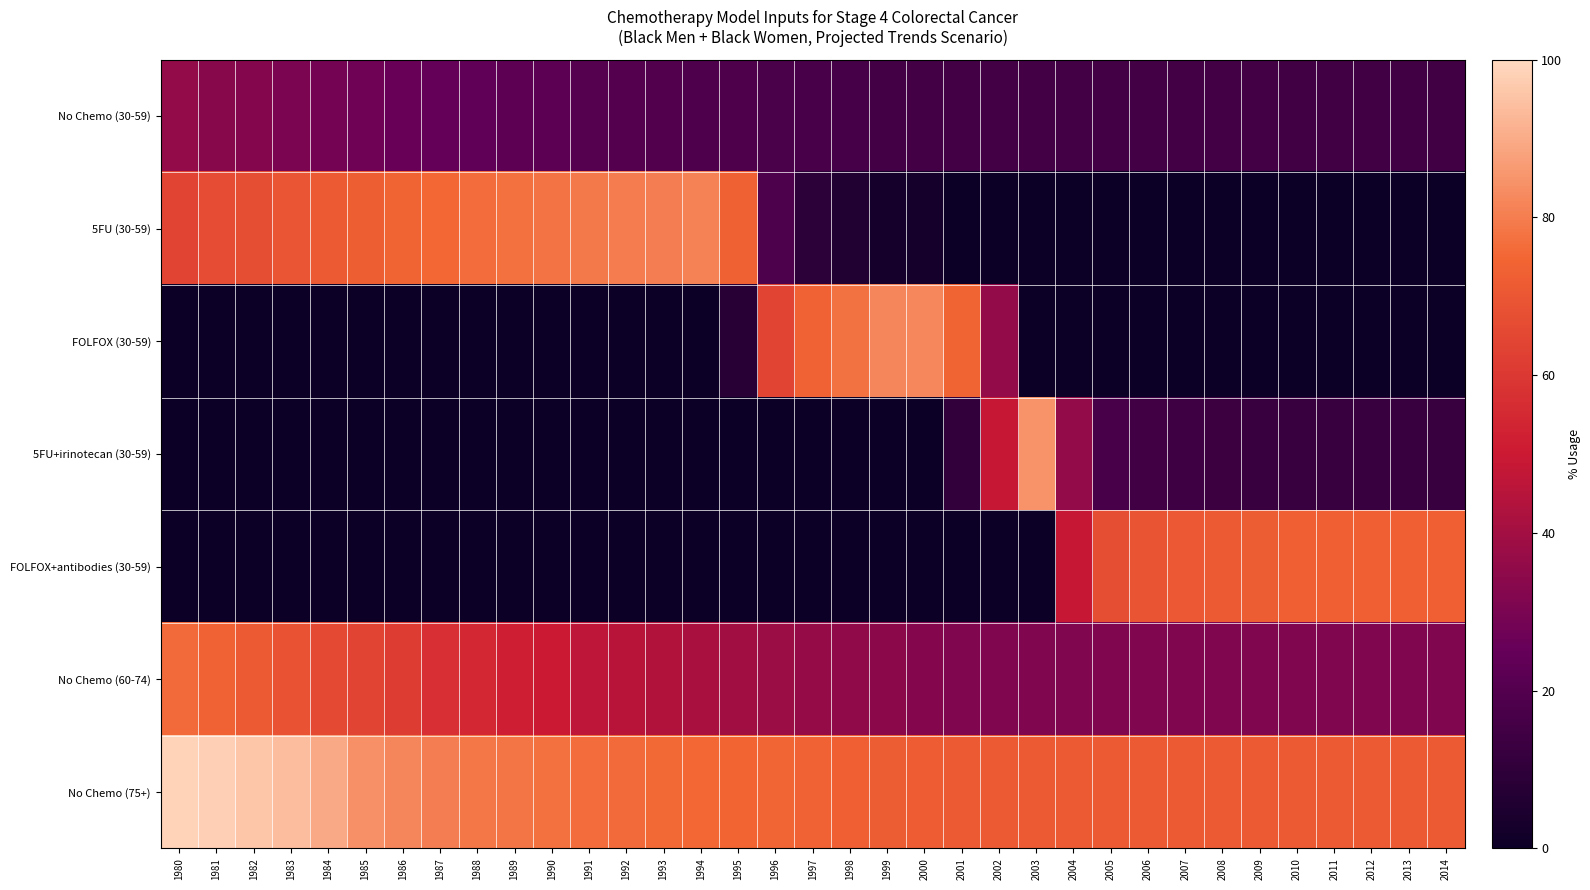

What is the total value across all series at 2001?

202.8